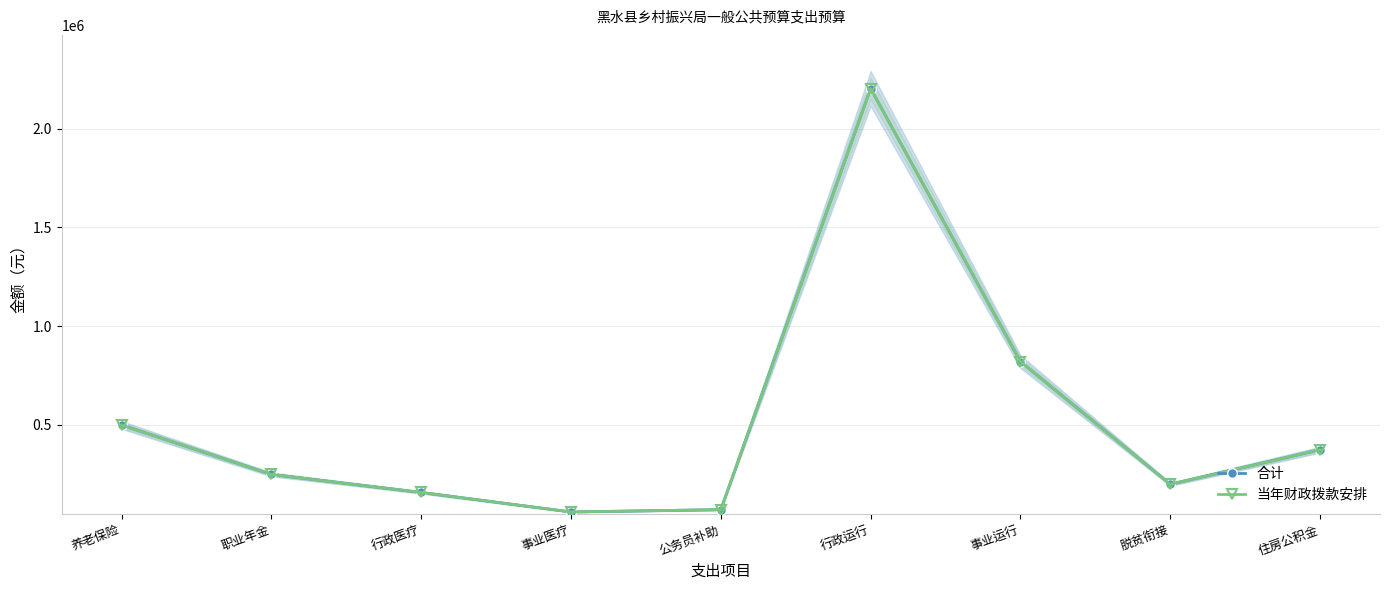

True or false: 当年财政拨款安排 has a value of 286918.1 at 脱贫衔接.

False